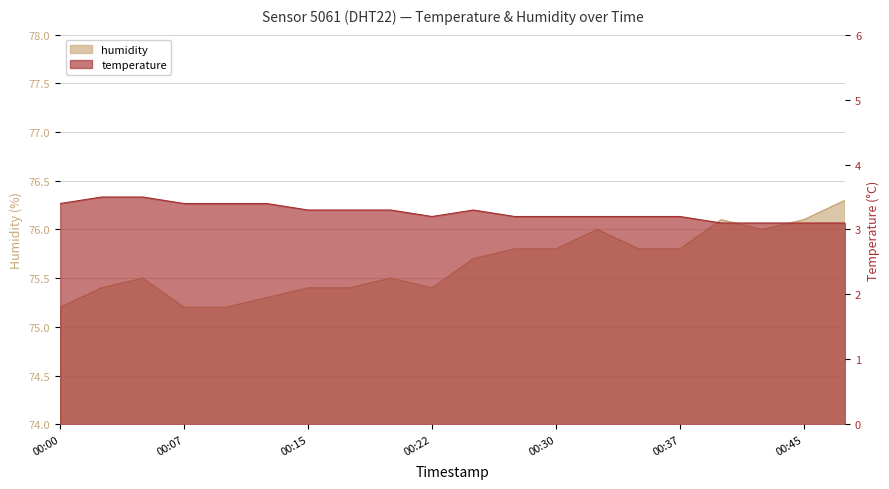

Rank the categories by humidity value from lowest to highest.

00:00, 00:07, 00:10, 00:13, 00:03, 00:15, 00:17, 00:22, 00:05, 00:20, 00:25, 00:27, 00:30, 00:35, 00:37, 00:32, 00:42, 00:40, 00:45, 00:47